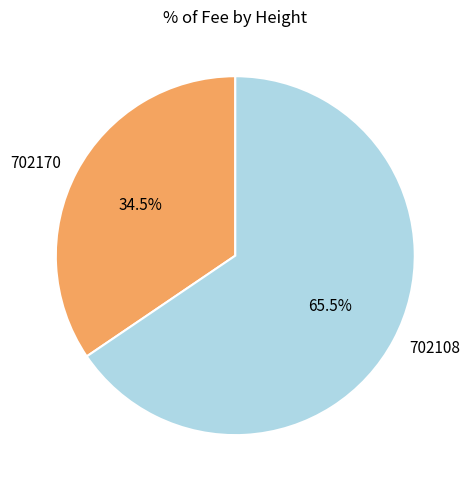

Is there a majority slice in this chart?

Yes